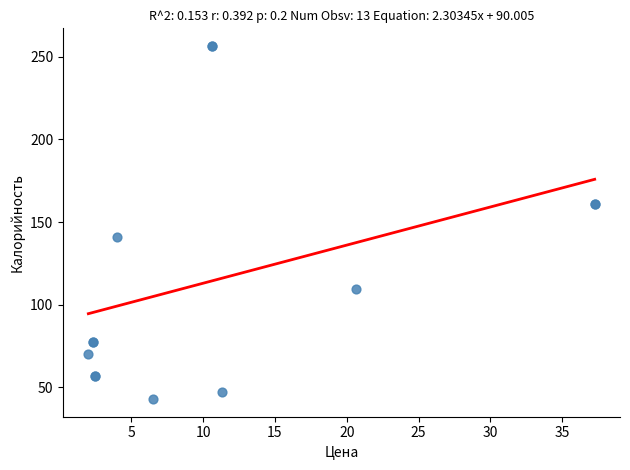

What Y value in the scatter plot is closest to 149?

141.2